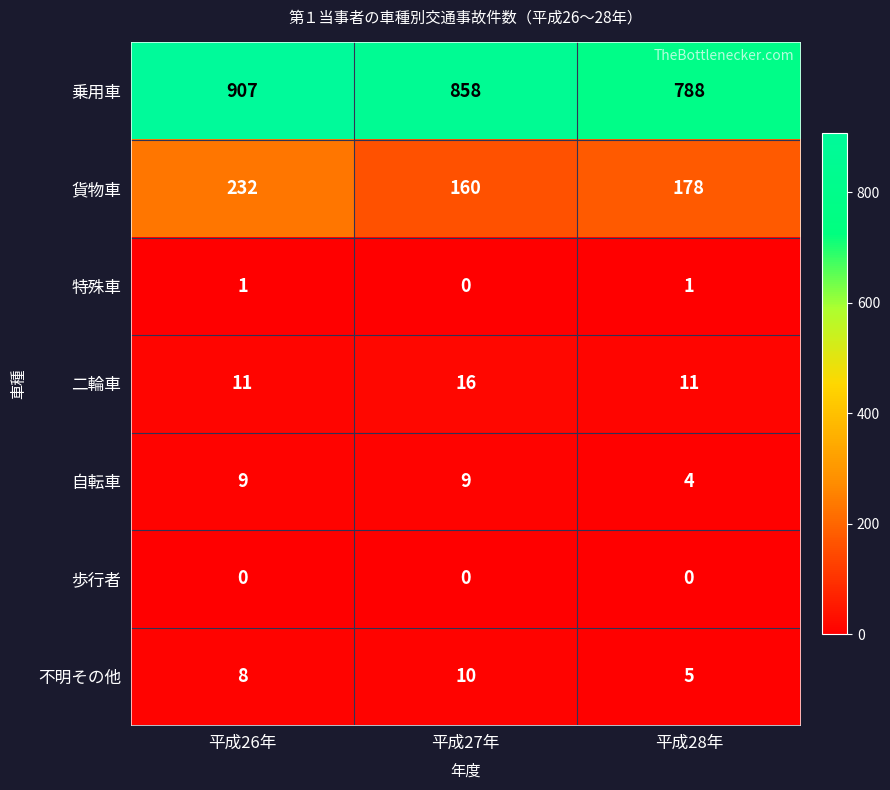

How many distinct data groups are displayed?

7